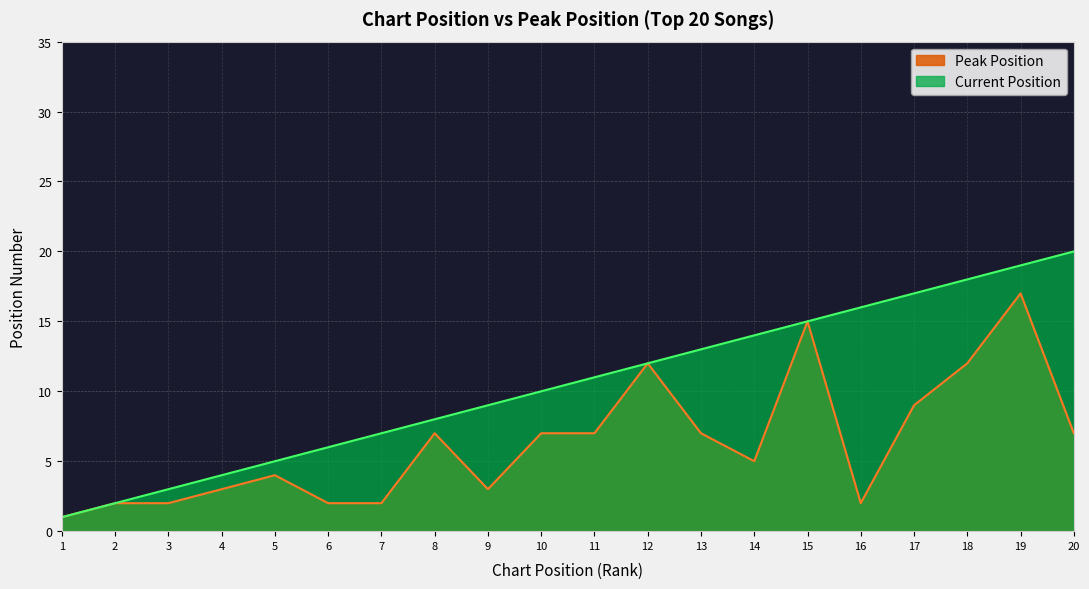

What is the change in value from 3 to 19?

+15